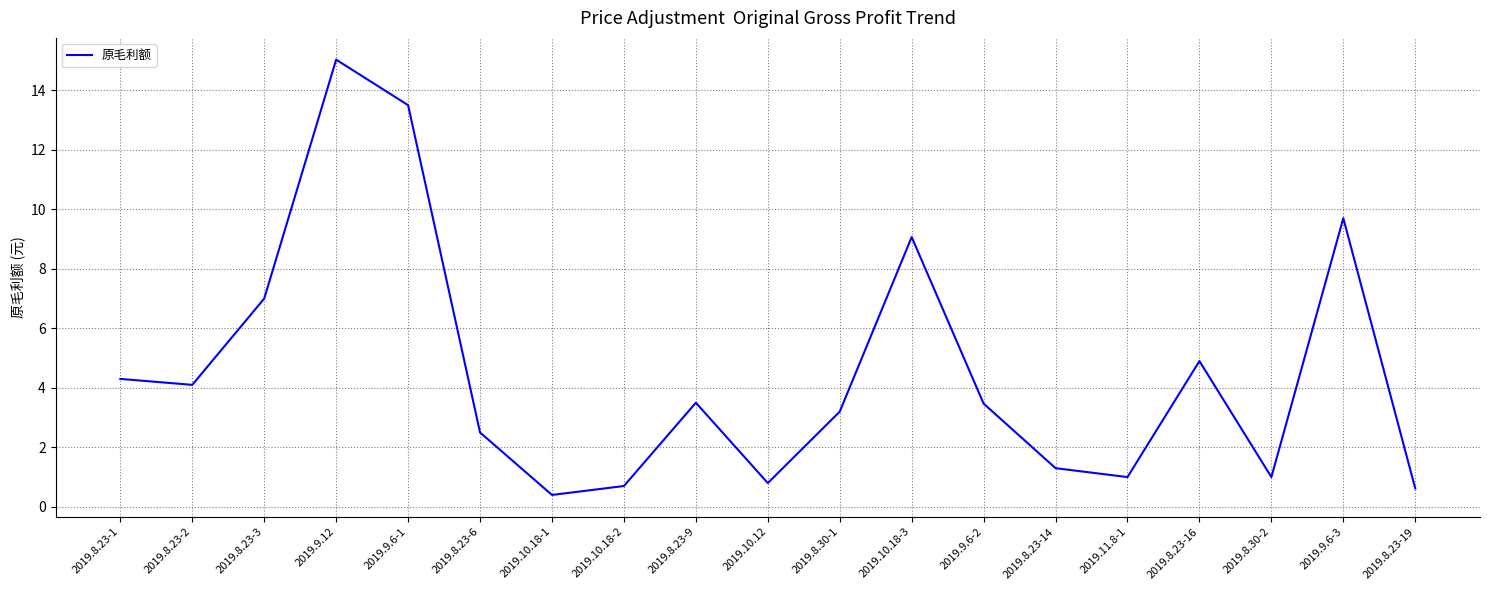

Reading right to left, list all the values displayed in this chart.

2019.8.23-19=0.6	2019.9.6-3=9.7	2019.8.30-2=1.0	2019.8.23-16=4.9	2019.11.8-1=1.0	2019.8.23-14=1.3	2019.9.6-2=3.5	2019.10.18-3=9.1	2019.8.30-1=3.2	2019.10.12=0.8	2019.8.23-9=3.5	2019.10.18-2=0.7	2019.10.18-1=0.4	2019.8.23-6=2.5	2019.9.6-1=13.5	2019.9.12=15.0	2019.8.23-3=7.0	2019.8.23-2=4.1	2019.8.23-1=4.3